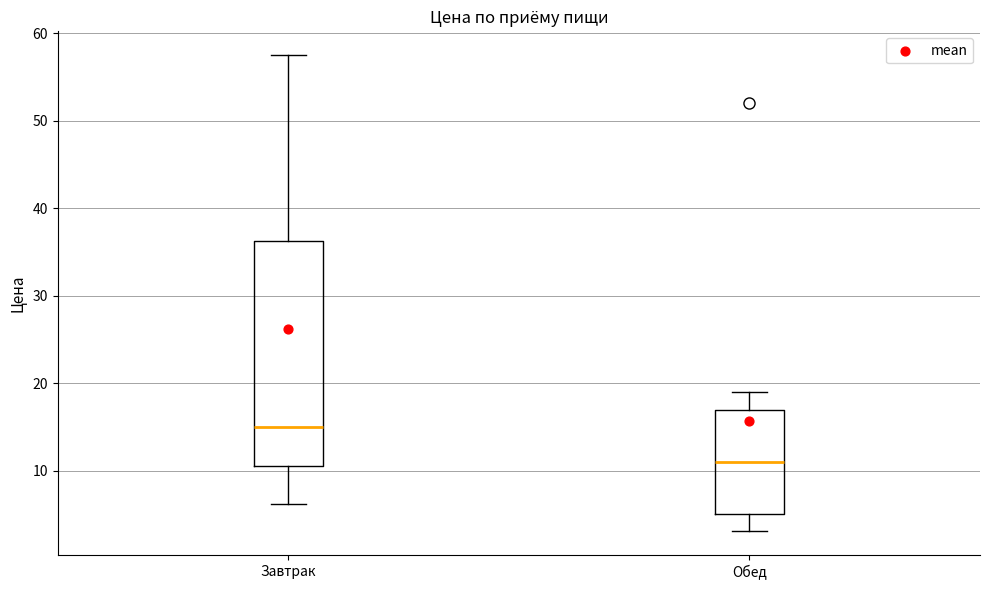

Which box's median line is the highest?

Завтрак